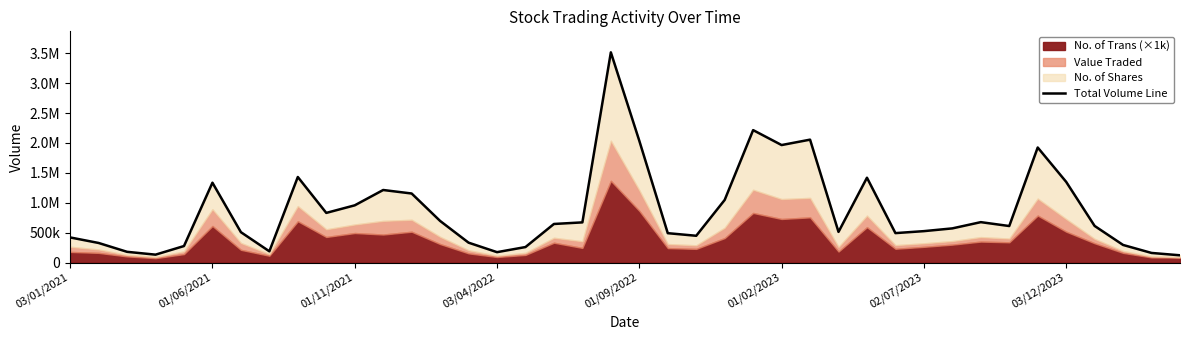

How many interior local valleys (lower than both neighbors) does the data have?

9